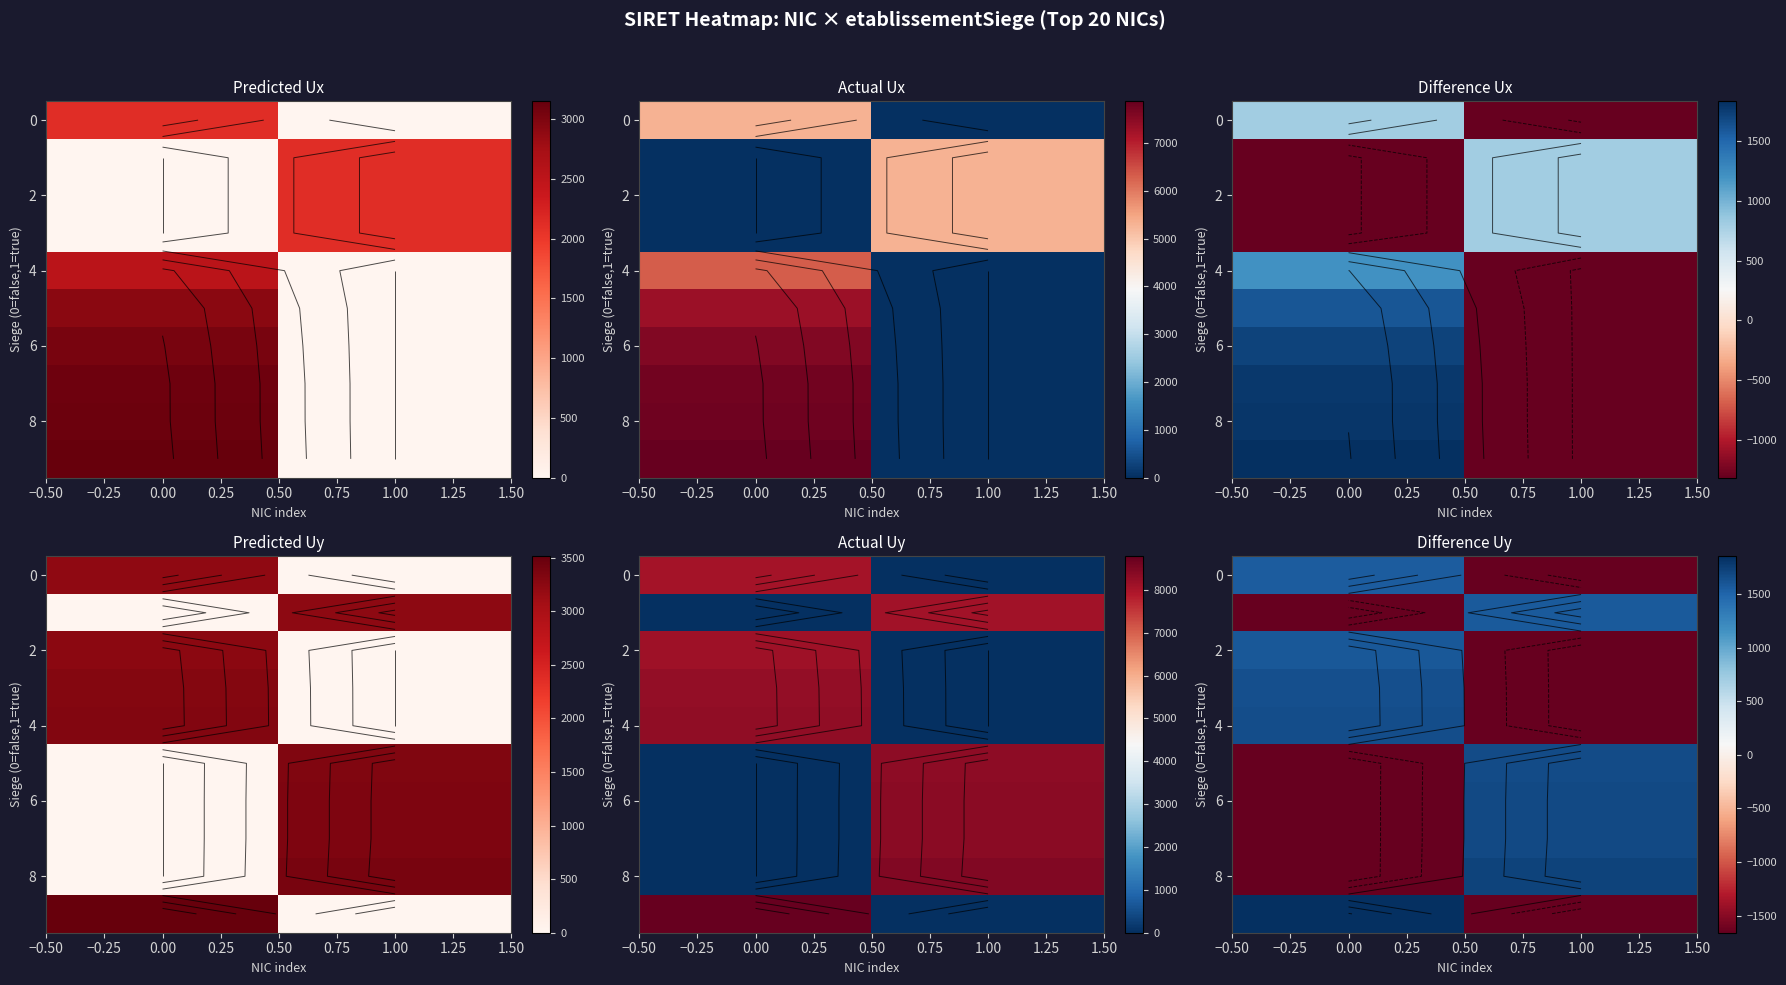

What is the spread (max minus min) of values at 1.00?

3383.9